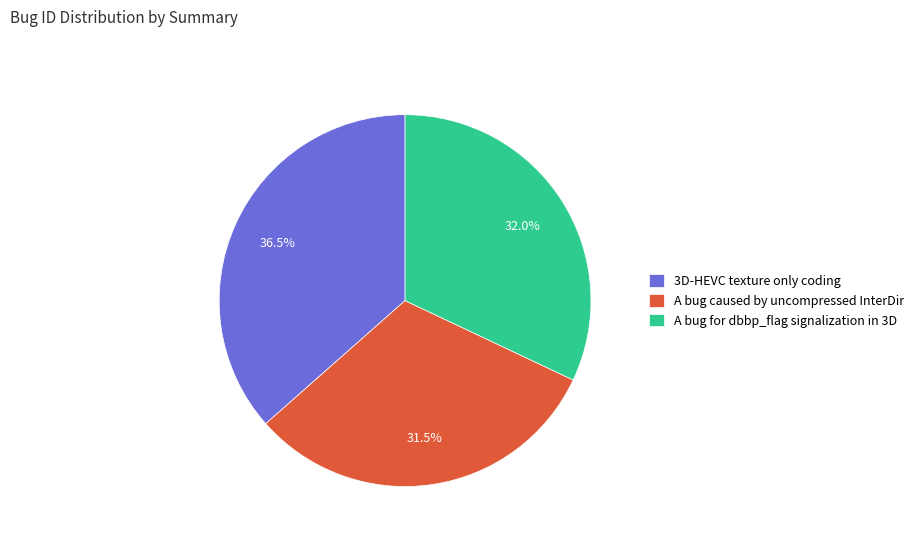

Is there a majority slice in this chart?

No